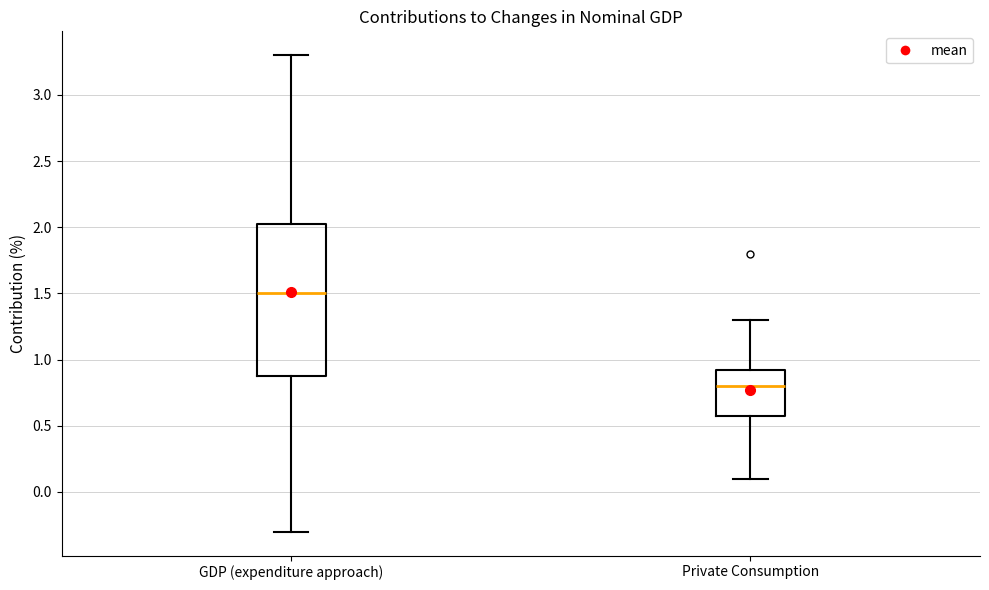

Where does the upper whisker of the box for GDP (expenditure approach) end on the y-axis? The values are not printed on the chart, so give them approximately, as read against the axis.

3.30